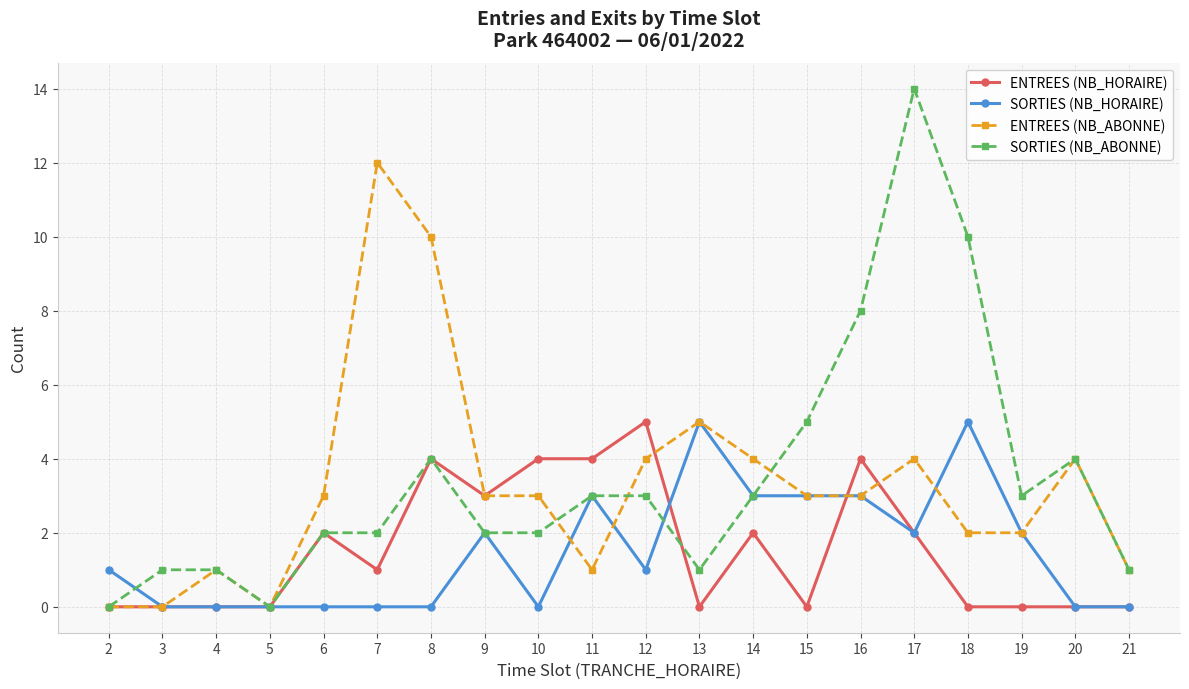

At which category does SORTIES (NB_ABONNE) reach its first local valley?

5